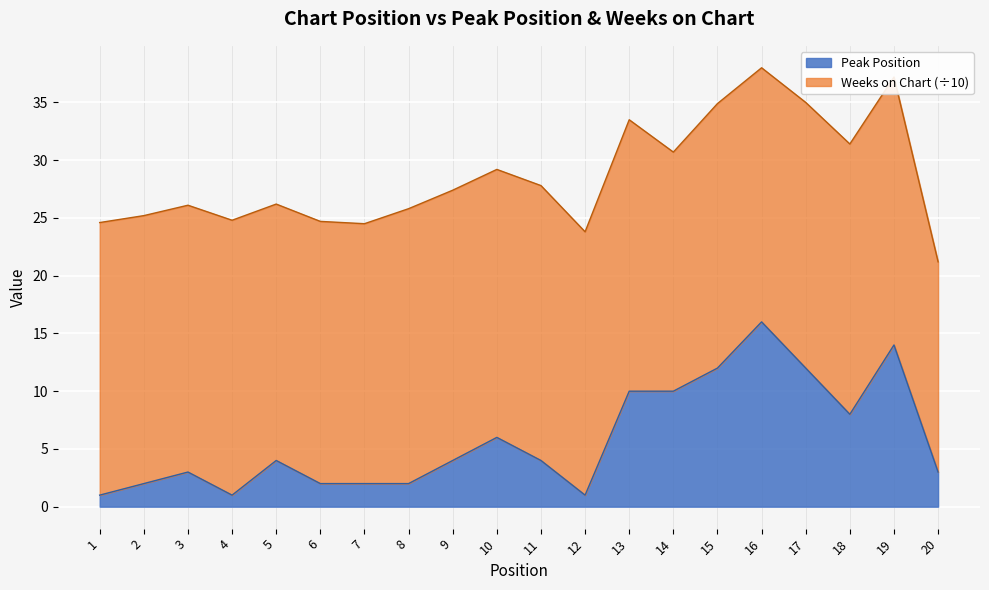

Reading left to right, extract all data points from this chart.

1	2	3	1	4	2	2	2	4	6	4	1	10	10	12	16	12	8	14	3